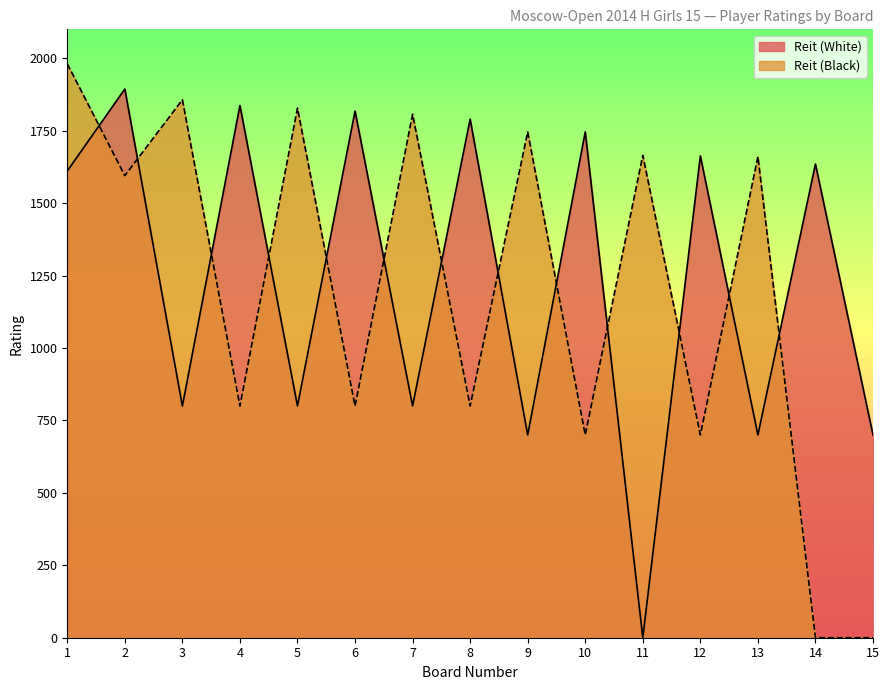

Reading right to left, what are all the values shown in this chart?

Reit (White): 15=700	14=1635	13=700	12=1663	11=0	10=1746	9=700	8=1790	7=800	6=1818	5=800	4=1837	3=800	2=1894	1=1611
Reit (Black): 15=0	14=0	13=1661	12=700	11=1665	10=700	9=1746	8=800	7=1807	6=800	5=1828	4=800	3=1857	2=1595	1=1981